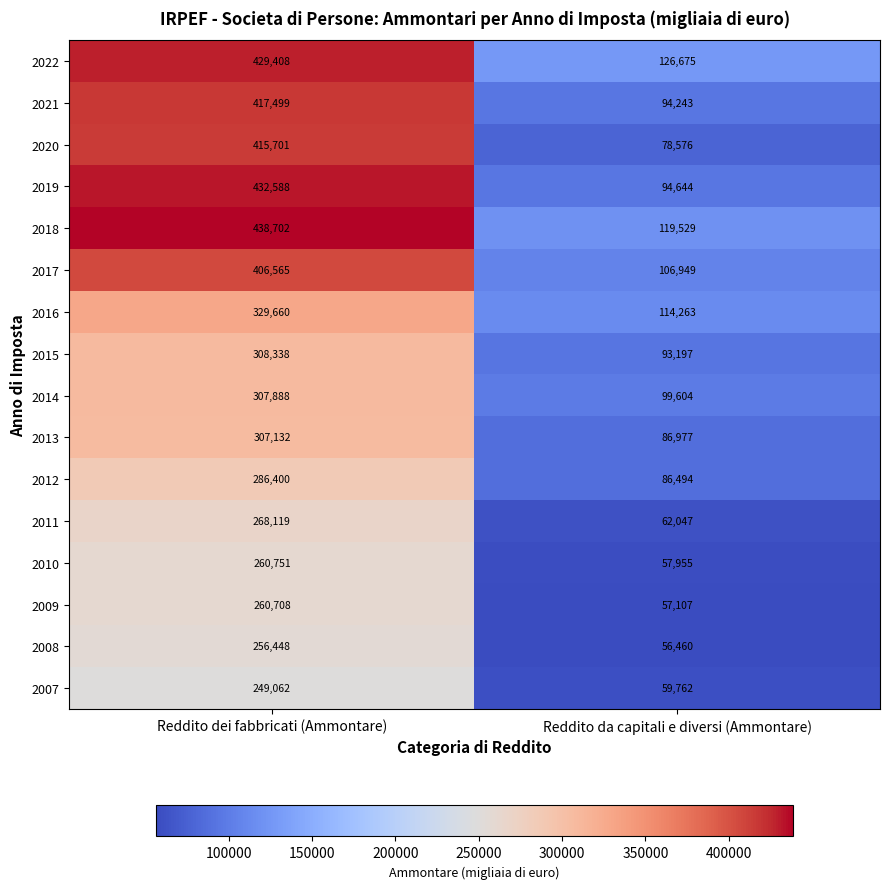

The value of 2013 at Reddito dei fabbricati (Ammontare) is 307132. True or false?

True